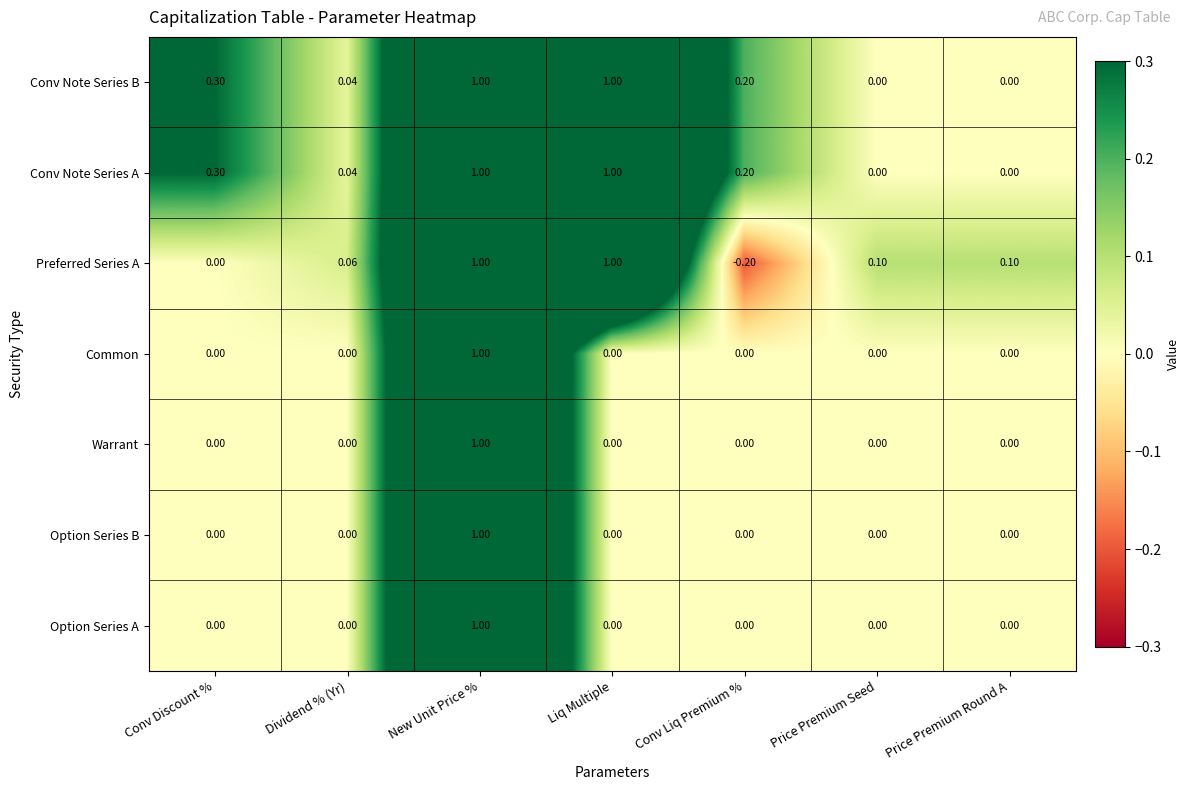

At which category is the sum across all series the highest?

New Unit Price %